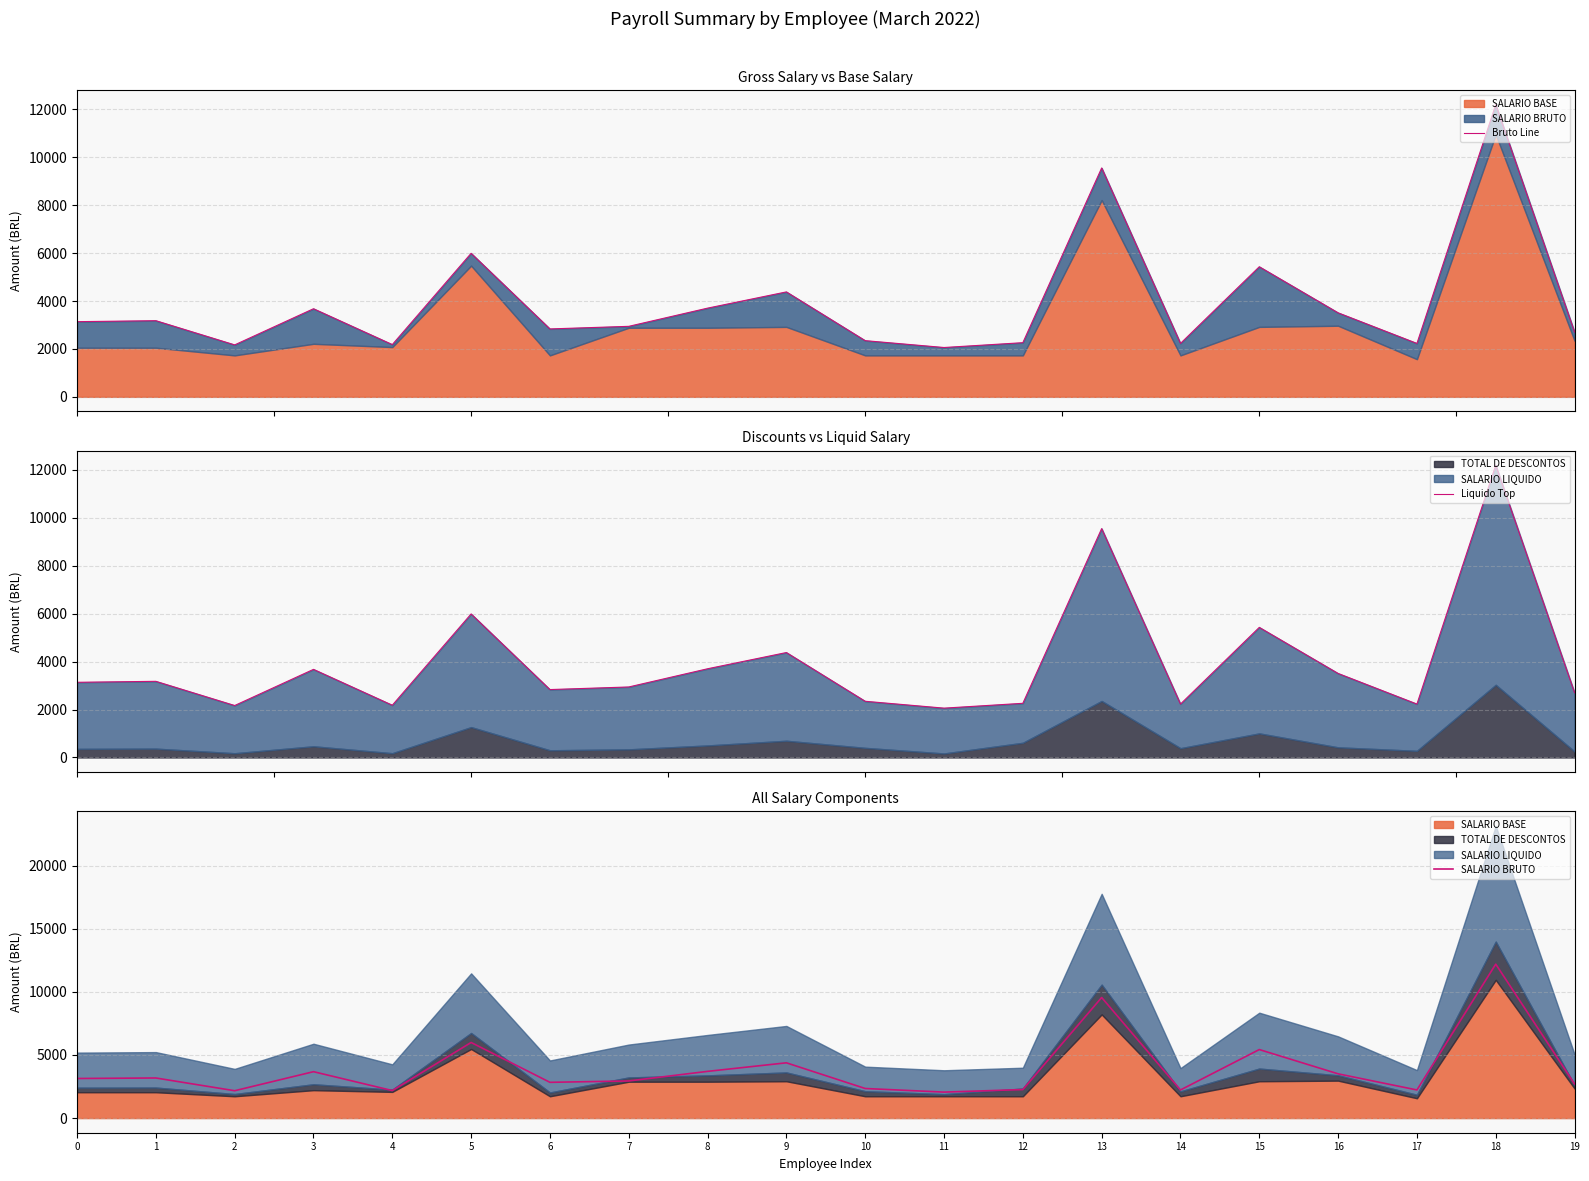

Rank the series by their maximum value, from lowest to highest.

Bruto Line, Liquido Top, SALARIO BRUTO